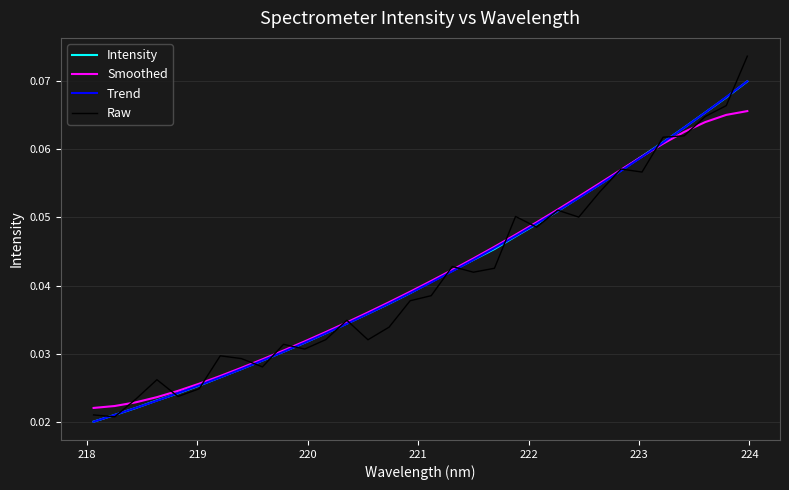

Which series has the largest range (max minus min)?

Raw